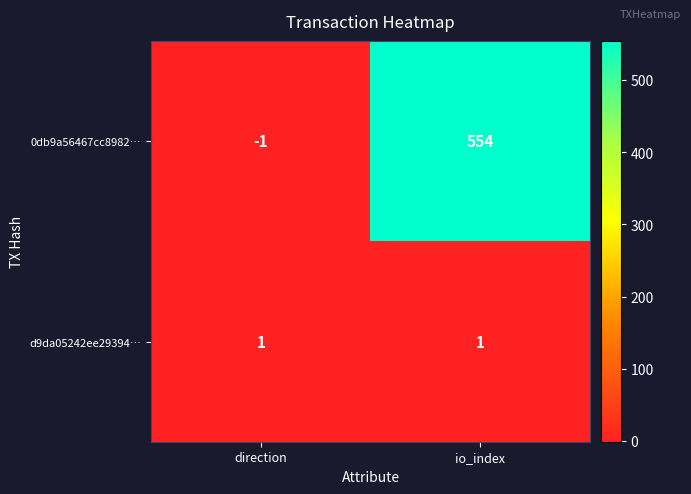

List the series in order of their peak value, highest first.

0db9a56467cc8982…, d9da05242ee29394…